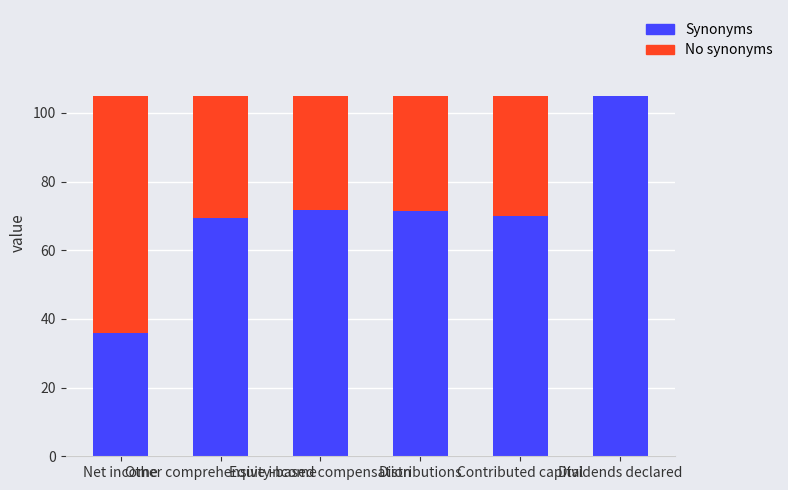

What is the sum of all Synonyms values?

423.4